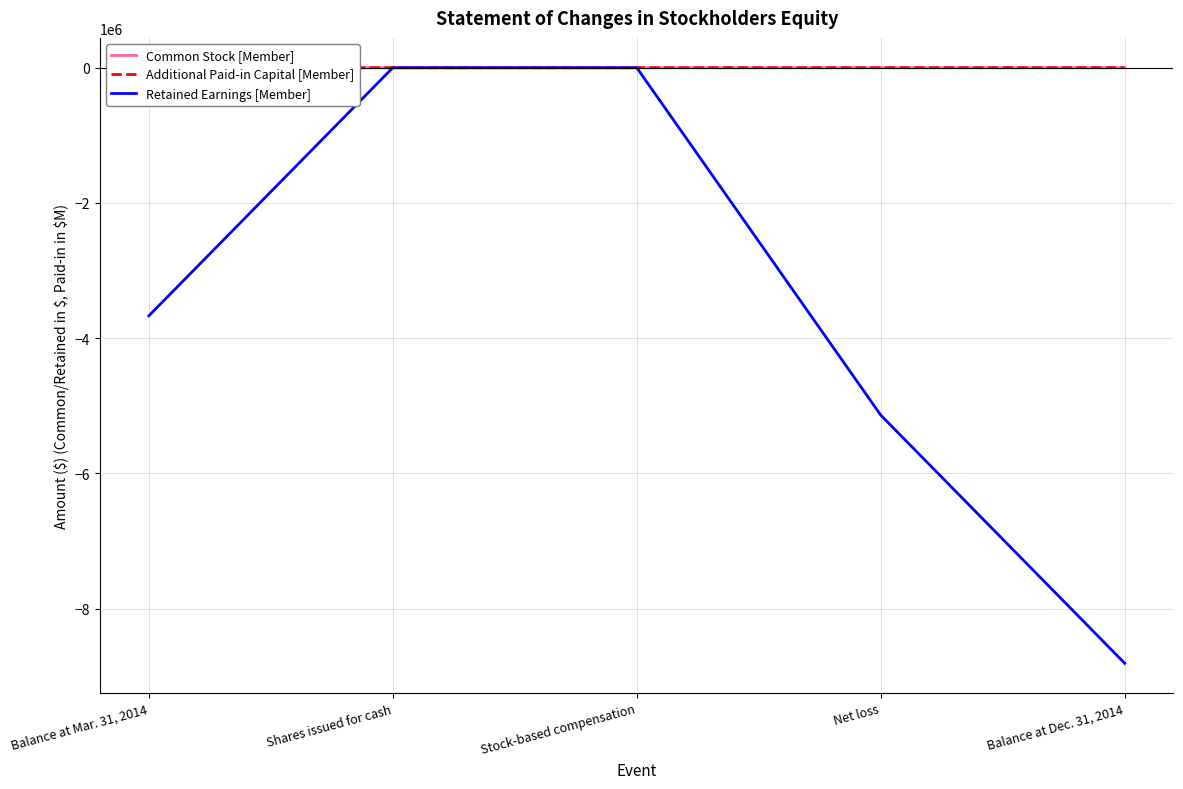

Which series has the widest spread of values?

Retained Earnings [Member]